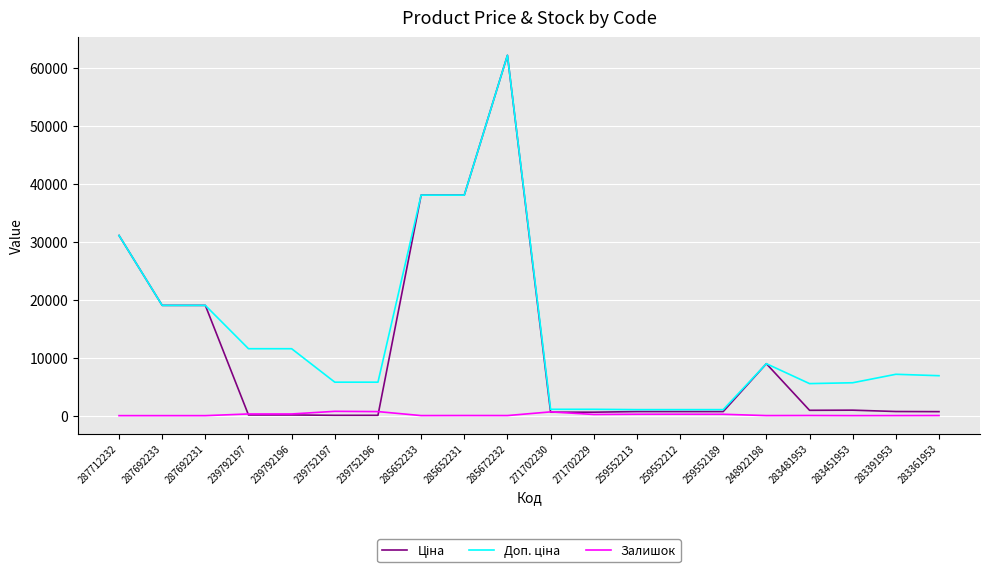

True or false: Залишок has a value of 19.0 at 283361953.

True